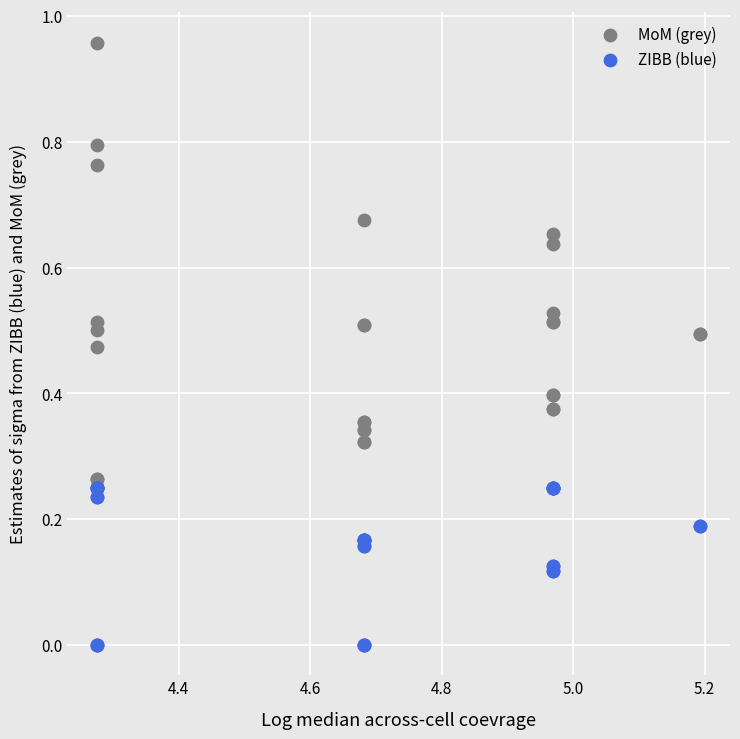

What are all the series names shown in the legend?

MoM (grey), ZIBB (blue)